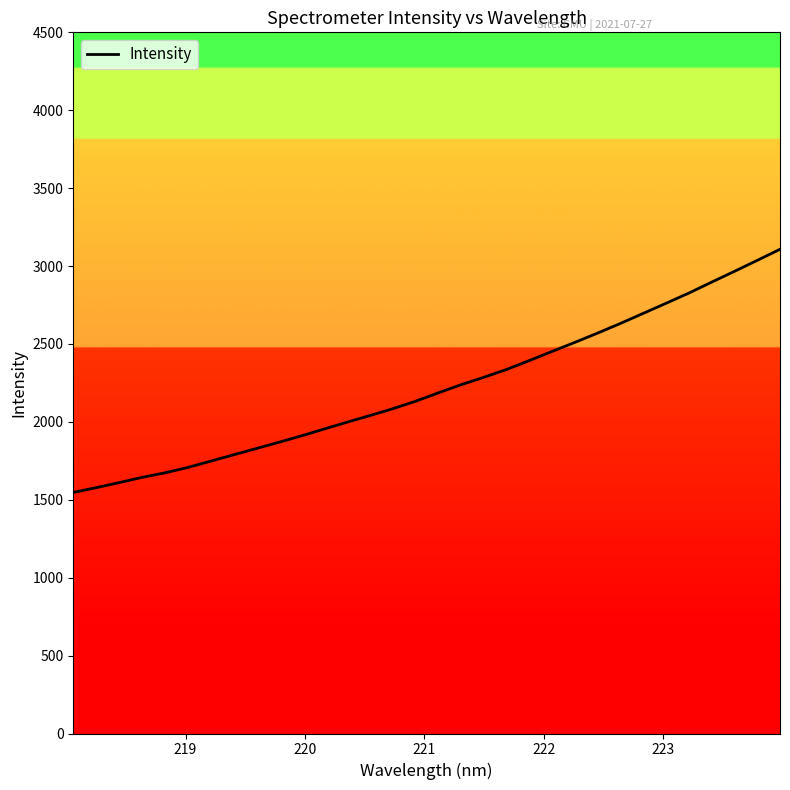

What is the difference between the maximum and minimum values?

1560.5